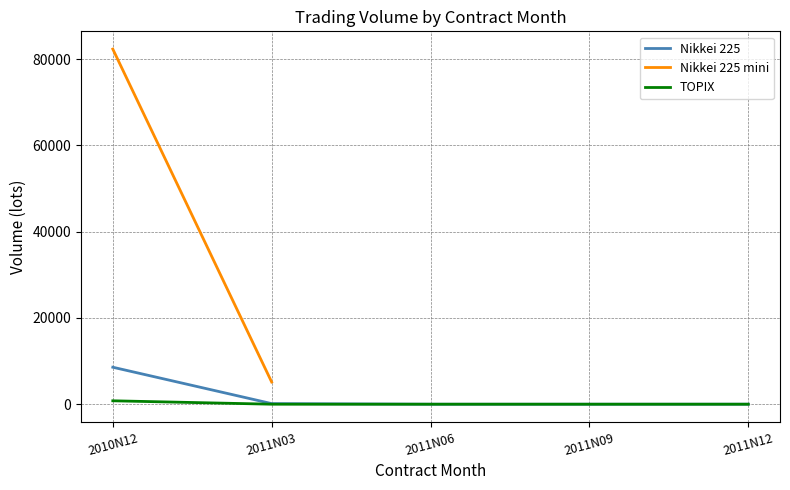

What is the change in value from 2010N12 to 2011N12?

-8569